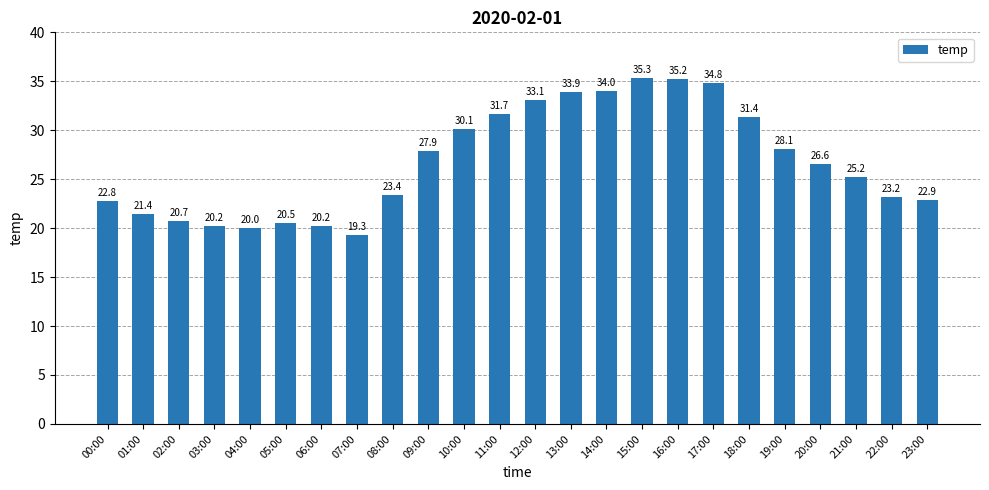

Reading right to left, list all the values displayed in this chart.

22.9	23.2	25.2	26.6	28.1	31.4	34.8	35.2	35.3	34.0	33.9	33.1	31.7	30.1	27.9	23.4	19.3	20.2	20.5	20.0	20.2	20.7	21.4	22.8